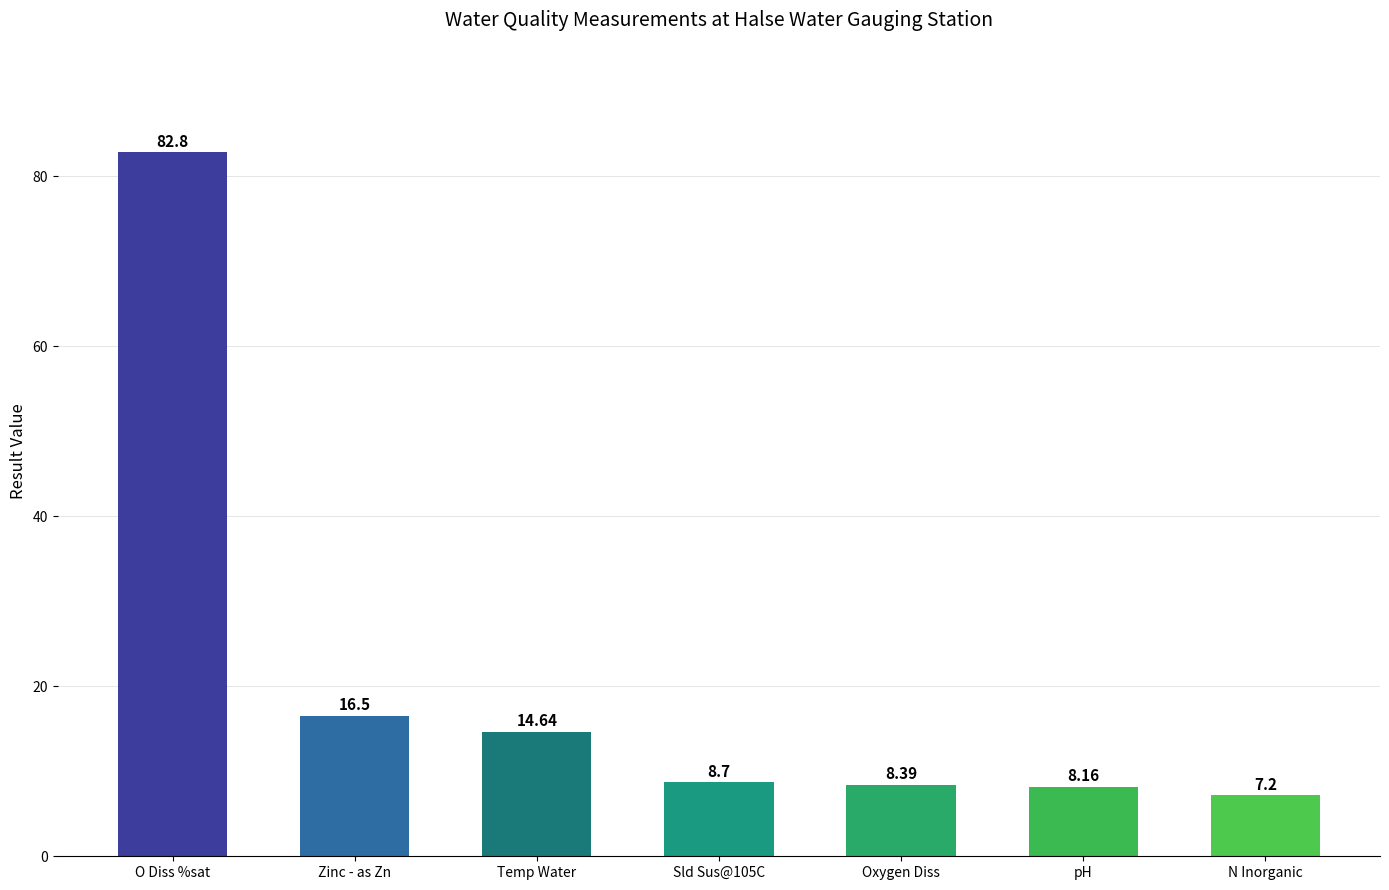

Where is the data nearest to the value 45?

Zinc - as Zn